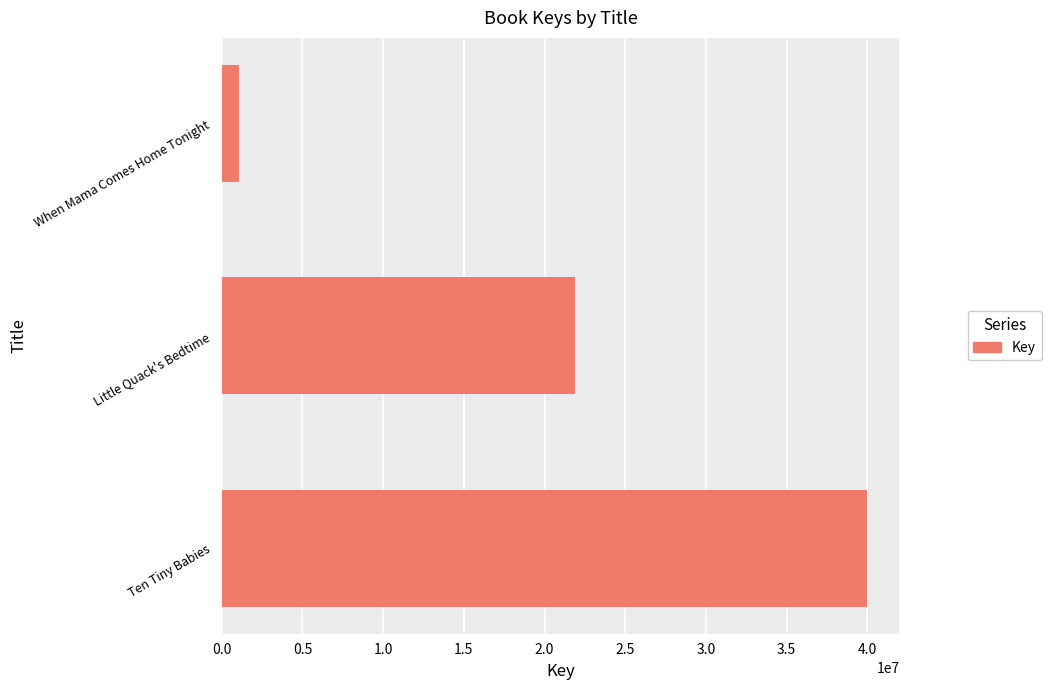

How many categories are shown in the chart?

3